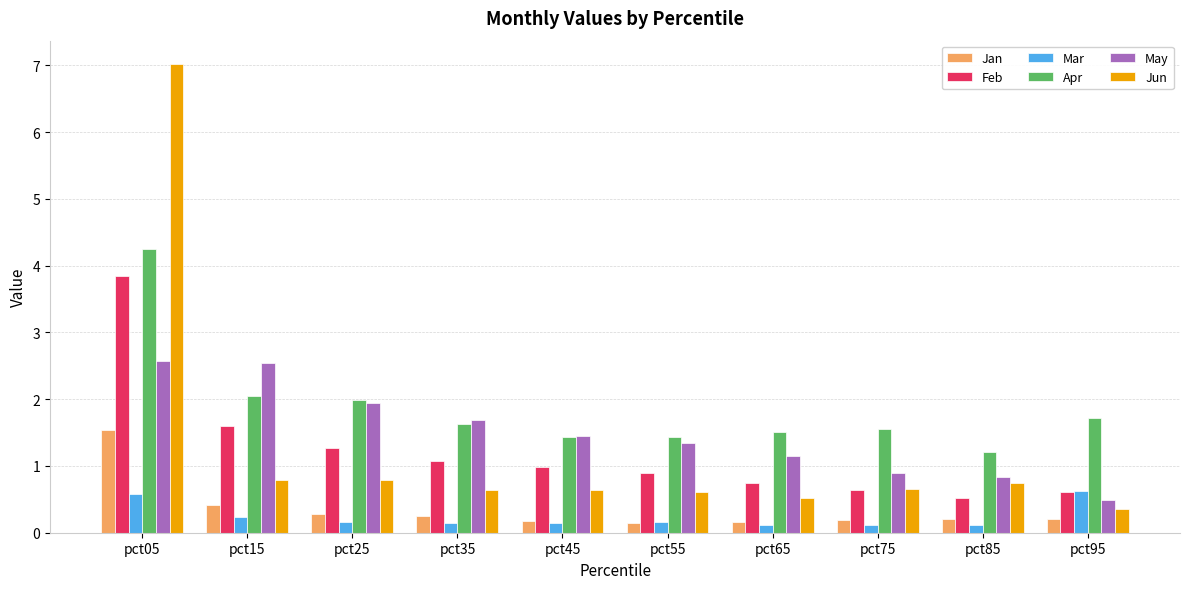

What is the minimum value for Jun?

0.4